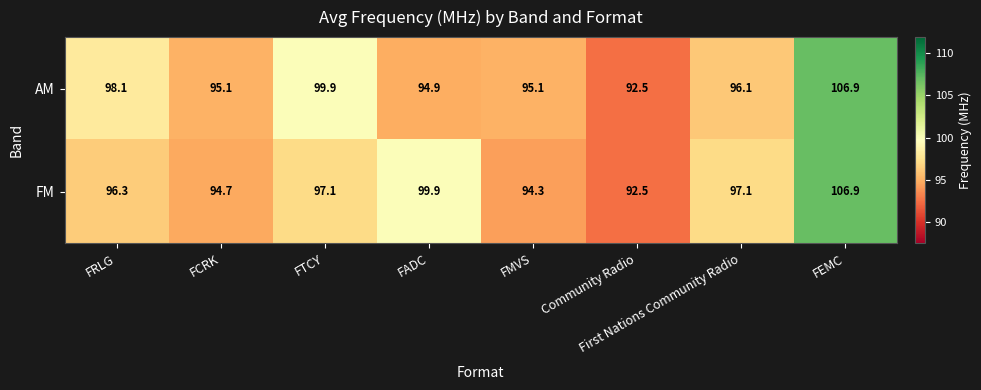

Where is FM nearest to the value 99?

FADC